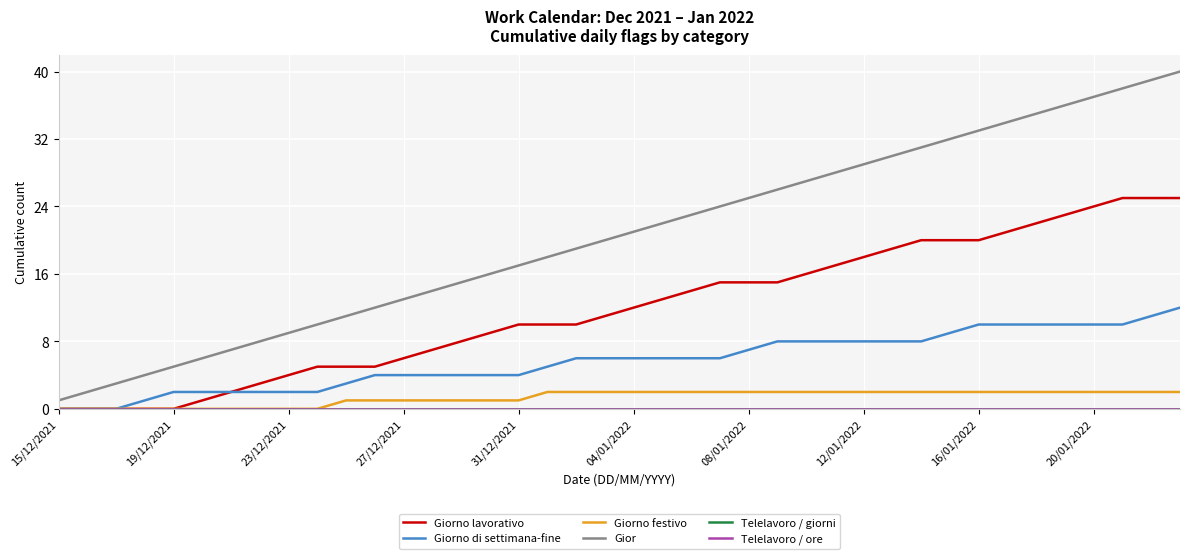

What is the difference between the second highest and minimum values in the Gior series?

38